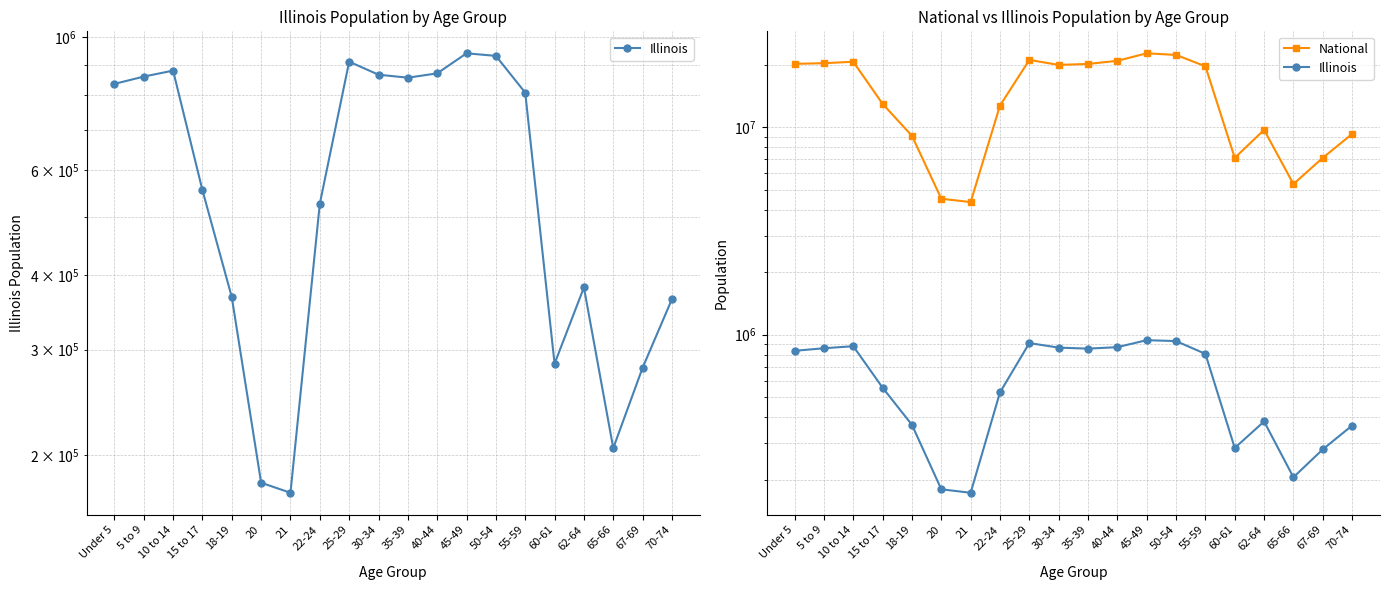

At which category is the sum across all series the highest?

45-49